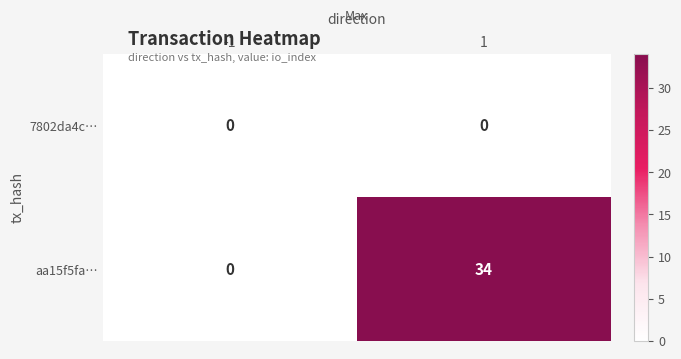

At how many categories does at least one series exceed 9?

1